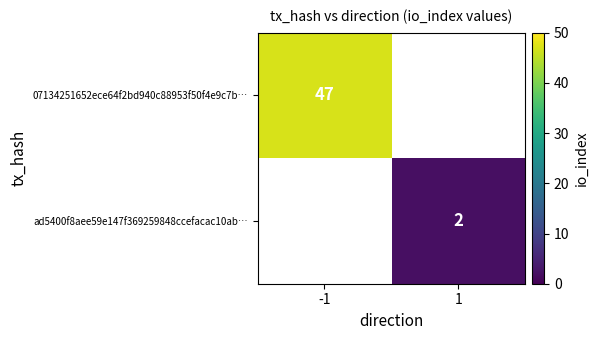

Between 1 and -1, which is larger?

-1